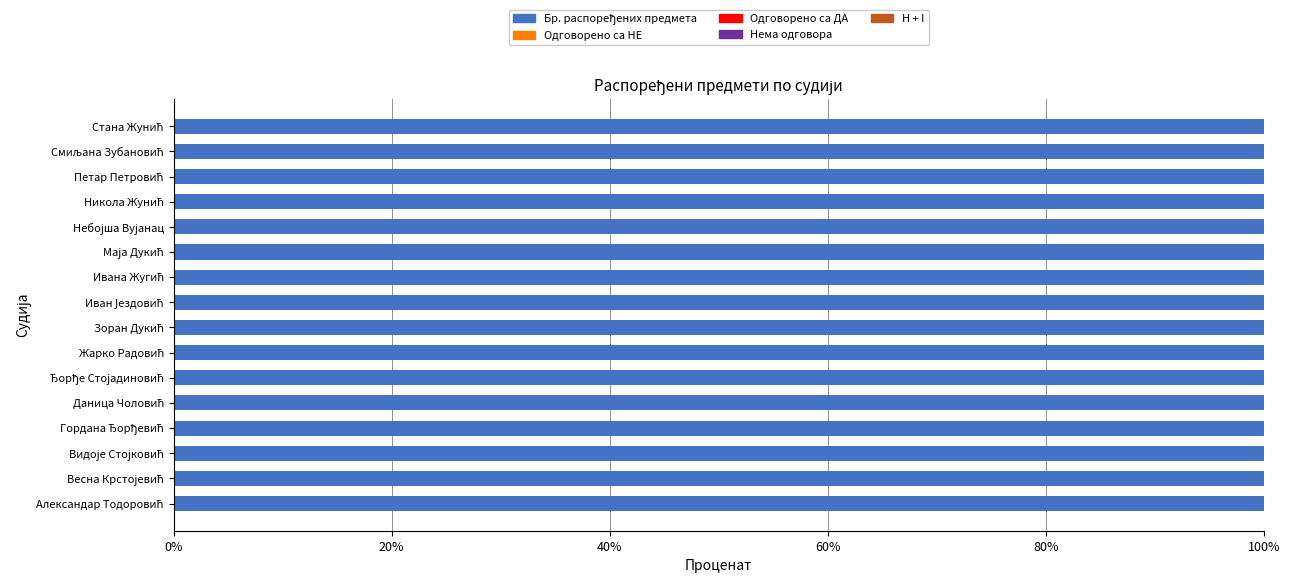

How many bars are there in total?

80